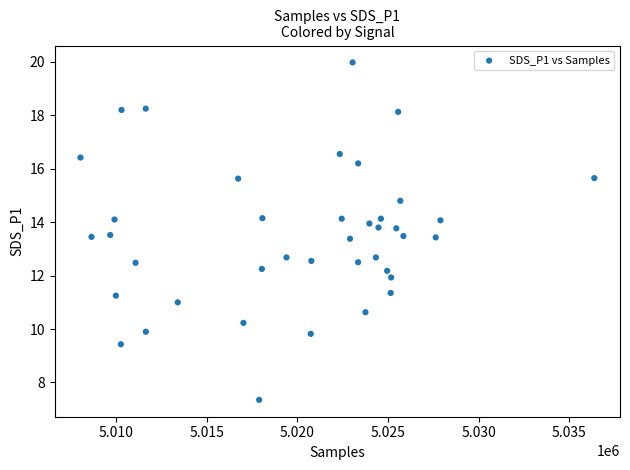

What is the range of X values (max minus min)?

28348.0